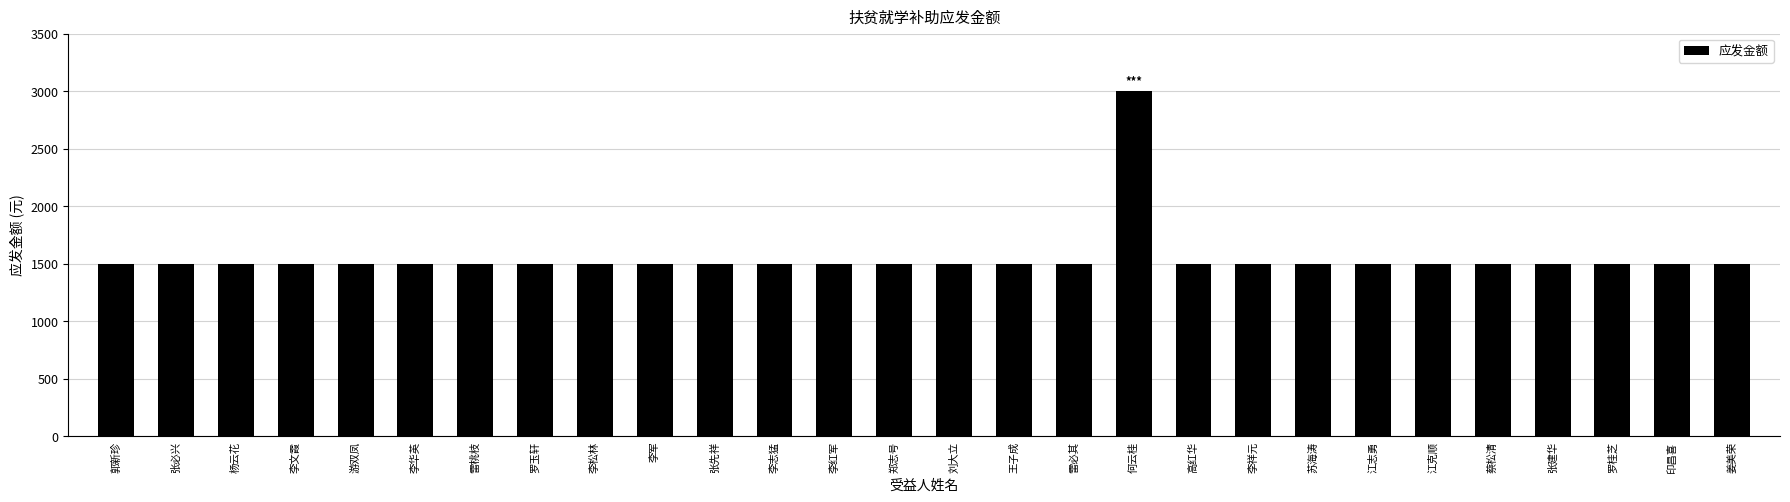

What is the ratio of the value at 李文霞 to the value at 蔡松清?

1.0